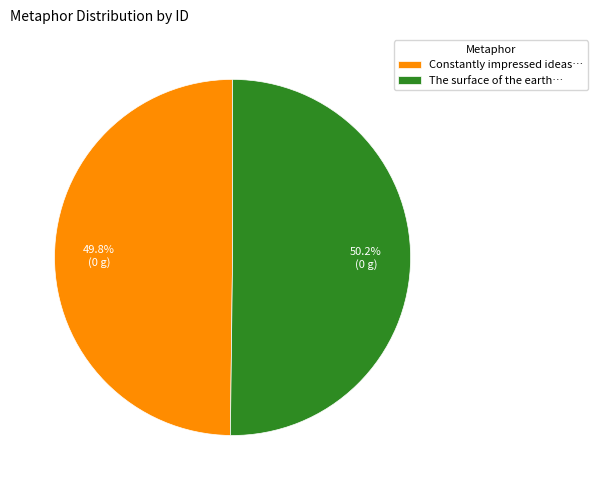

To the nearest percent, what is the average slice percentage?

50%